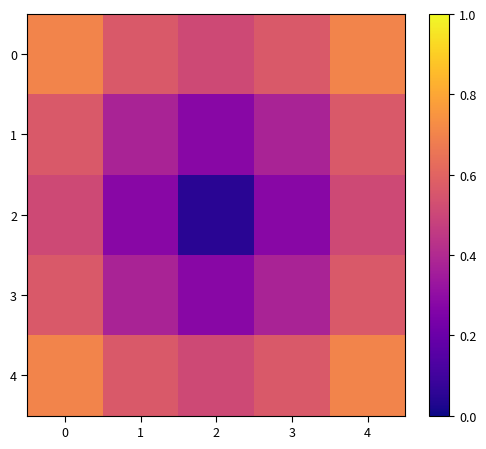

Which has a higher value, 2 or 1?

1